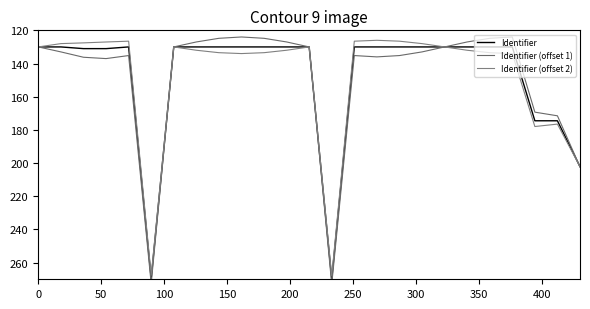

How many values in the Identifier (offset 2) series are below 132?

12